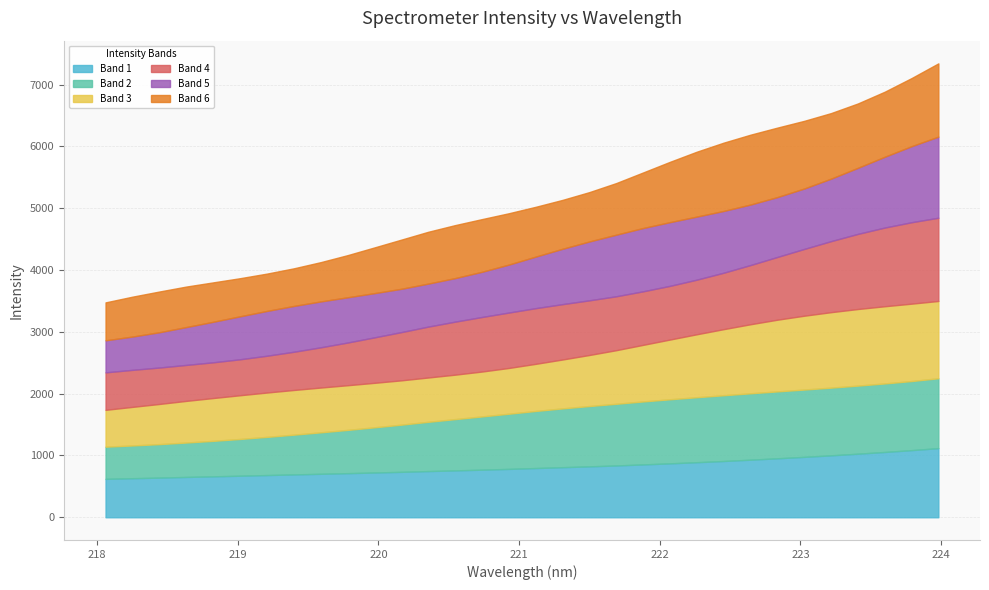

Which has a higher value, 219.3979 or 219.0156?

219.3979